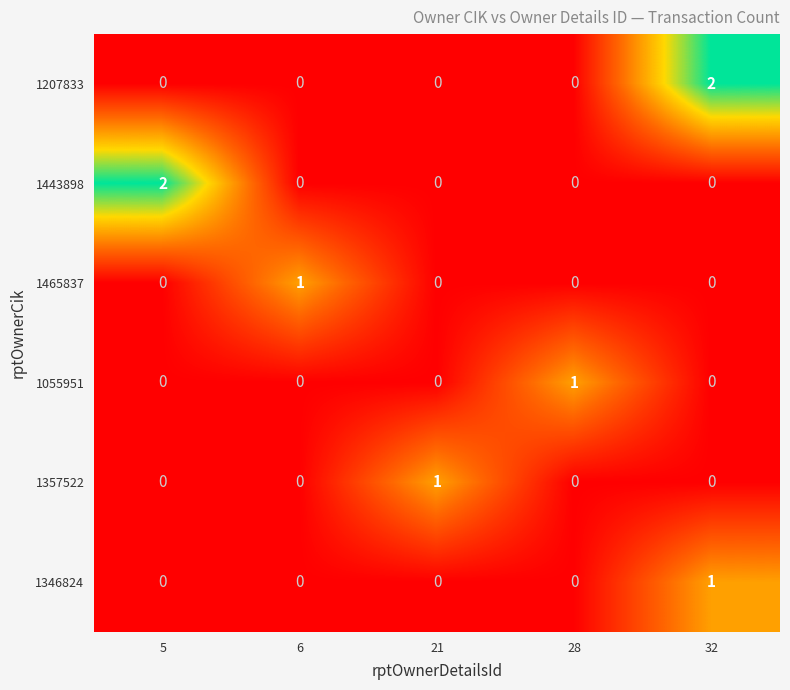

Between 6 and 32, which series saw the biggest shift?

1207833